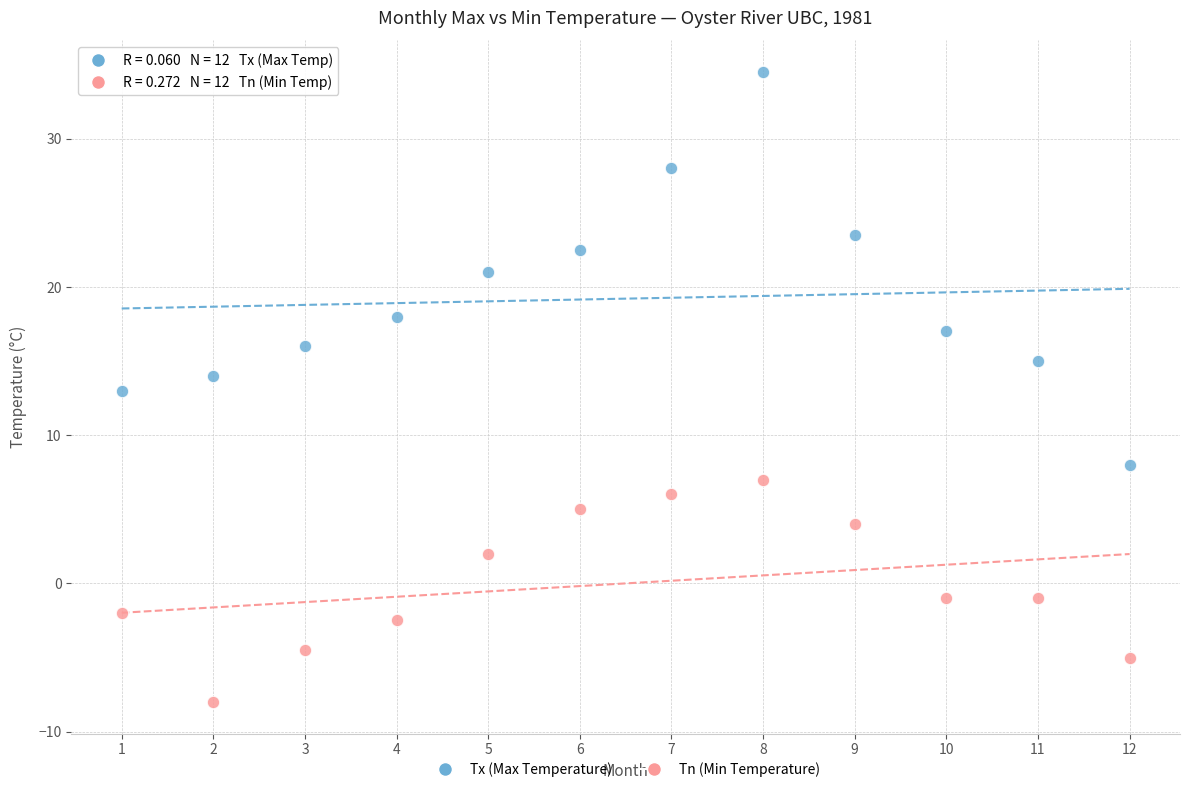

Which series reaches the maximum Y coordinate?

Tx (Max Temperature)